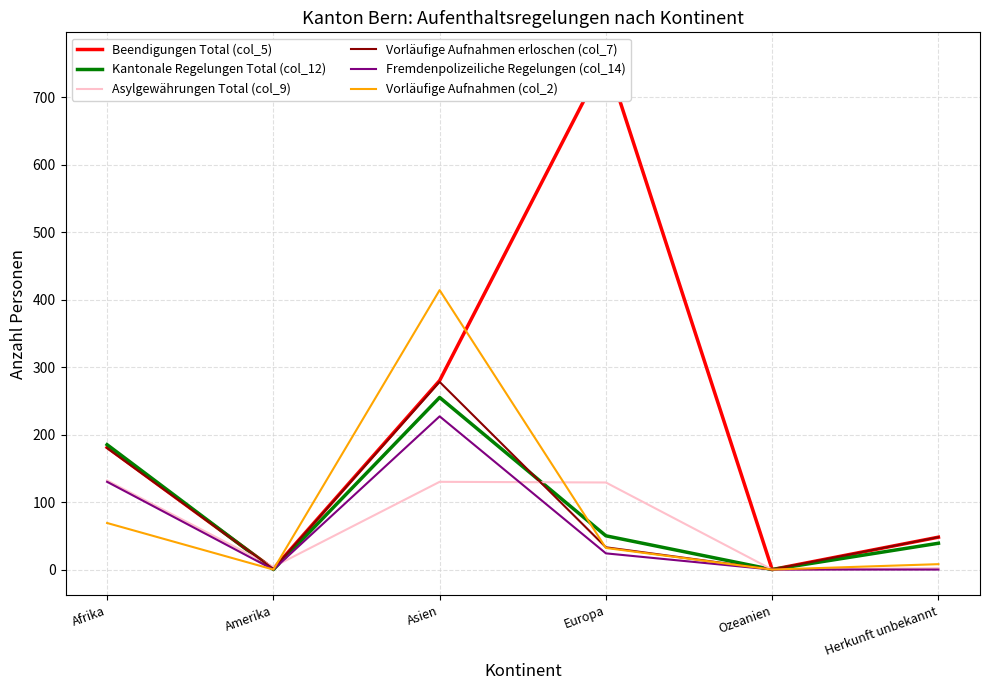

What is the label of the 5th point from the right?

Amerika